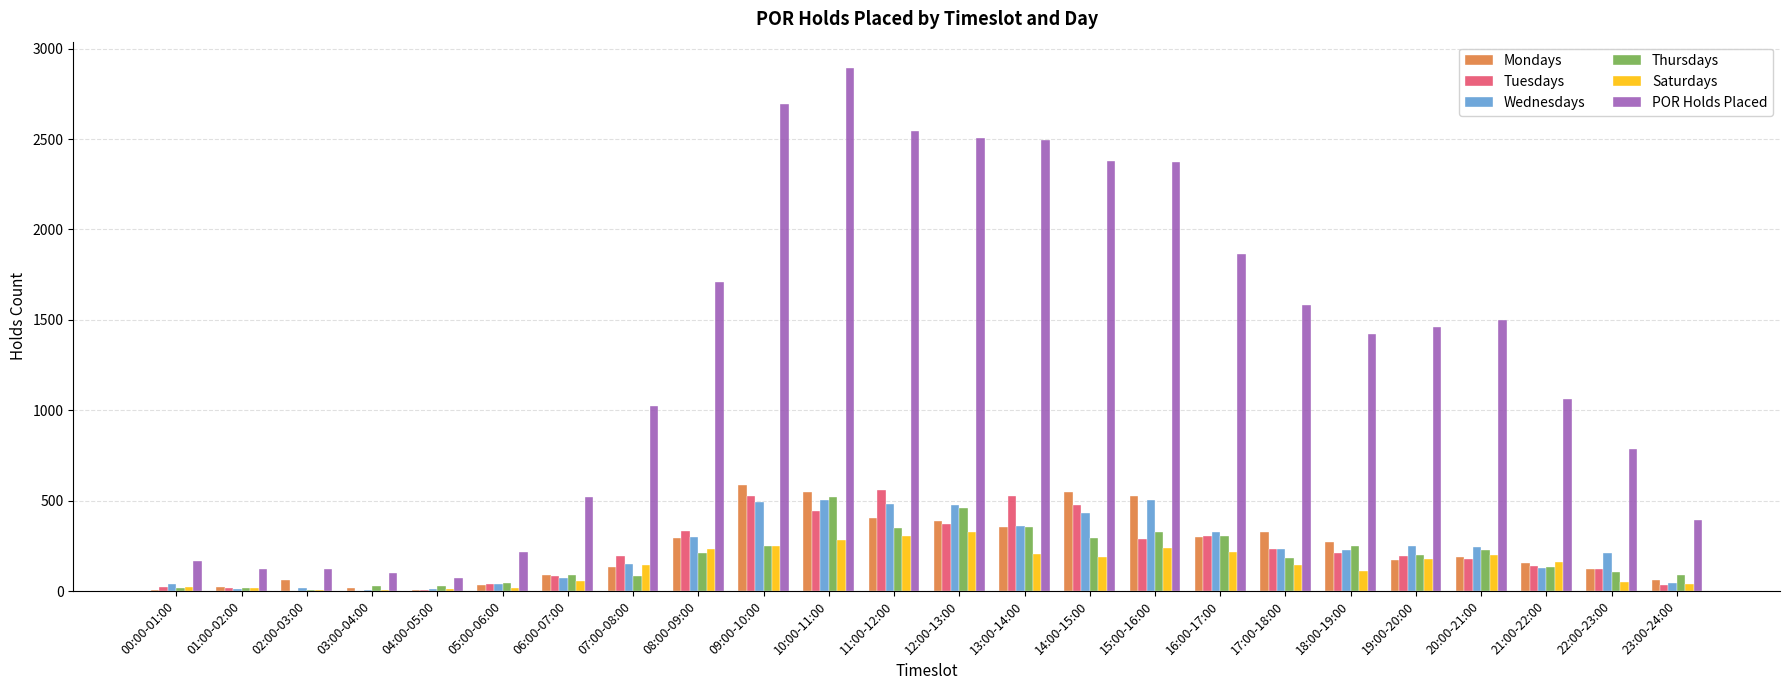

The value of Thursdays at 10:00-11:00 is 930. True or false?

False